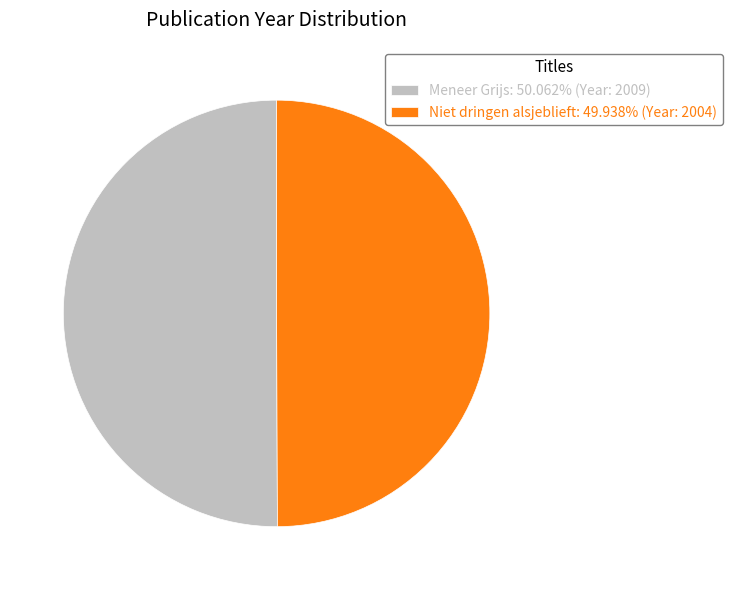

What is the ratio of the value at Niet dringen alsjeblieft to the value at Meneer Grijs?

1.0